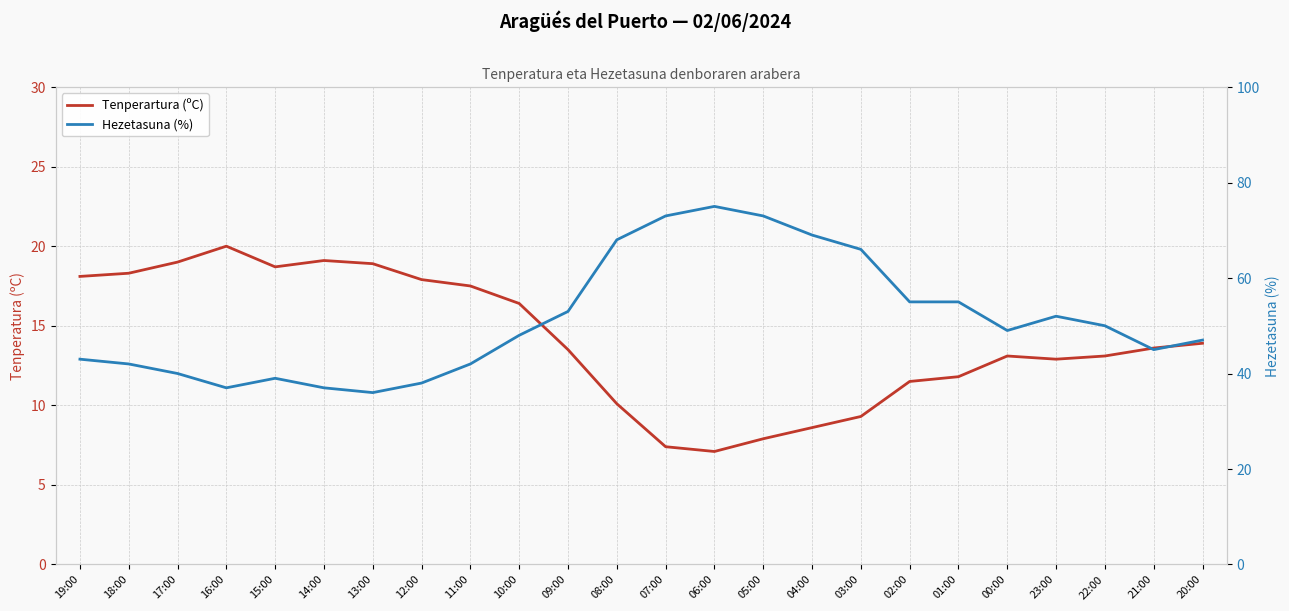

True or false: Hezetasuna (%) and Tenperartura (ºC) intersect in this chart.

False